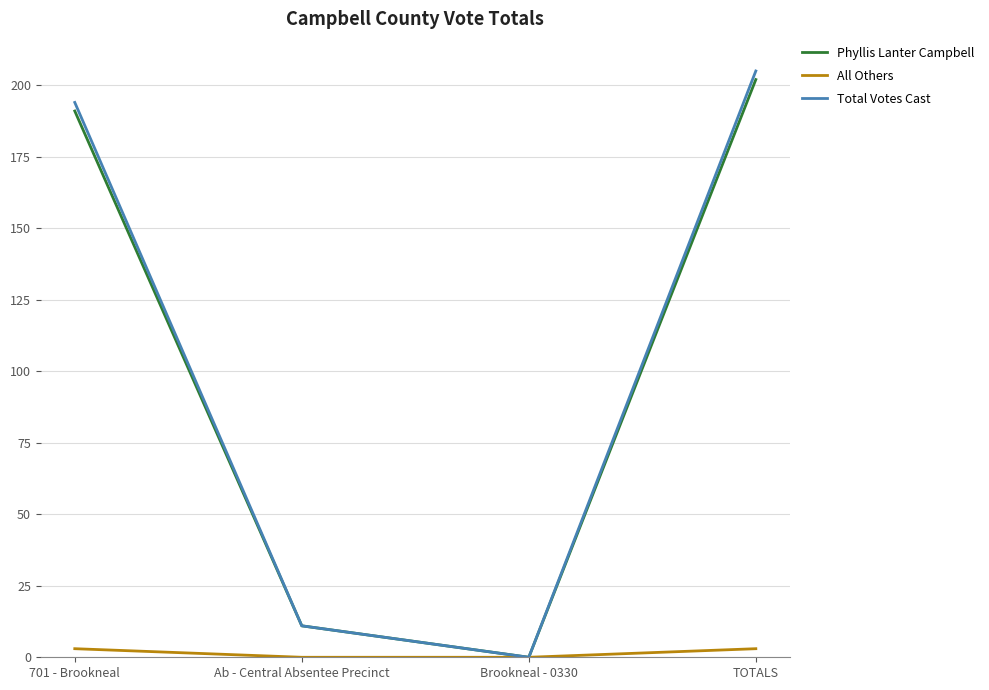

Which category has the lowest value in the Phyllis Lanter Campbell series?

Brookneal - 0330